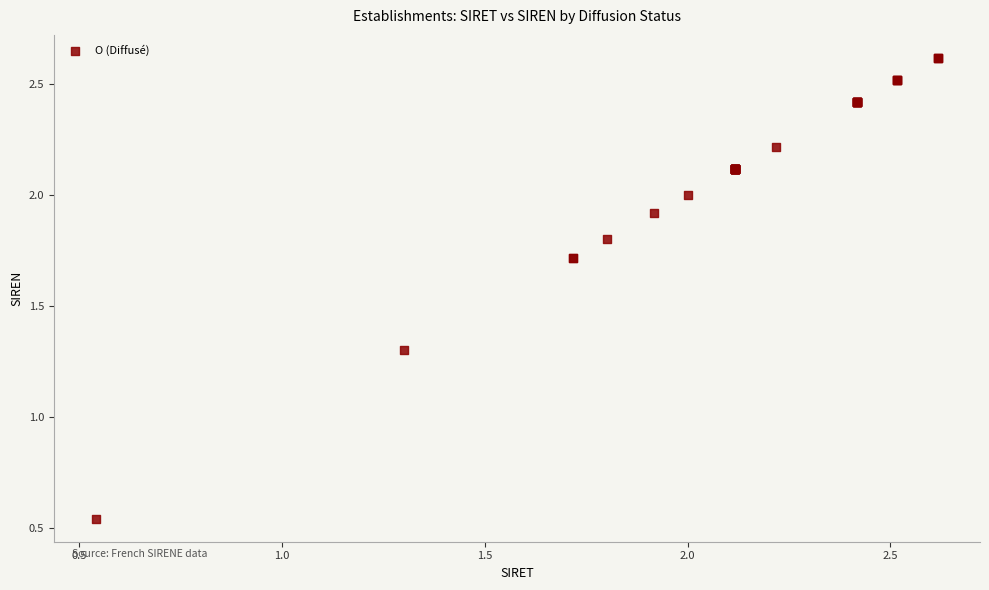

What Y value in the scatter plot is closest to 1?

1.3